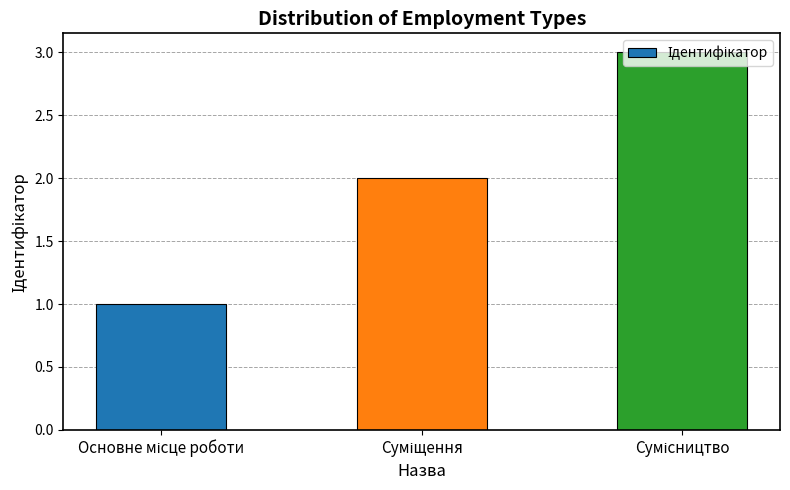

How many values are below 2?

1